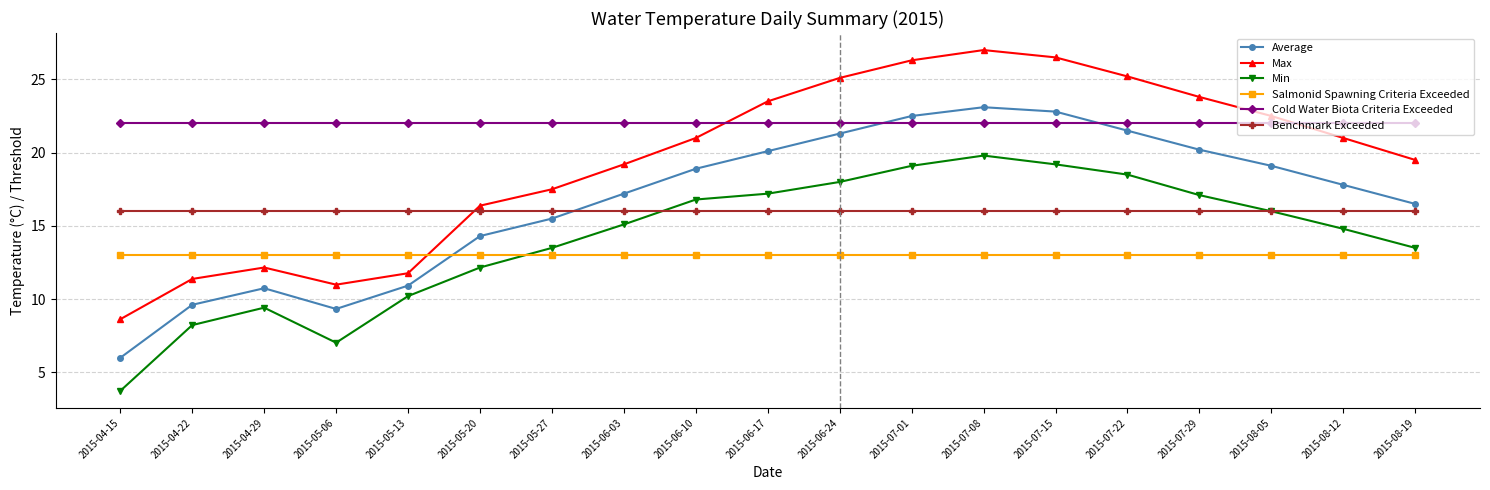

How many distinct data groups are displayed?

6